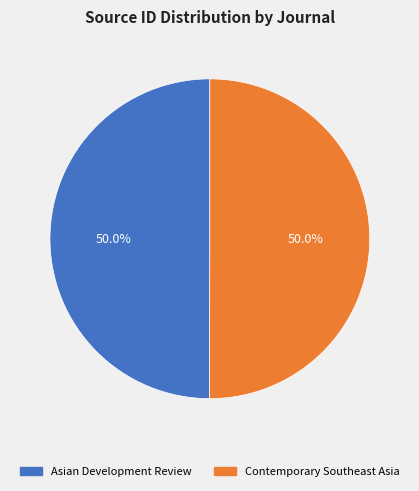

What is the ratio of the value at Asian Development Review to the value at Contemporary Southeast Asia?

1.0